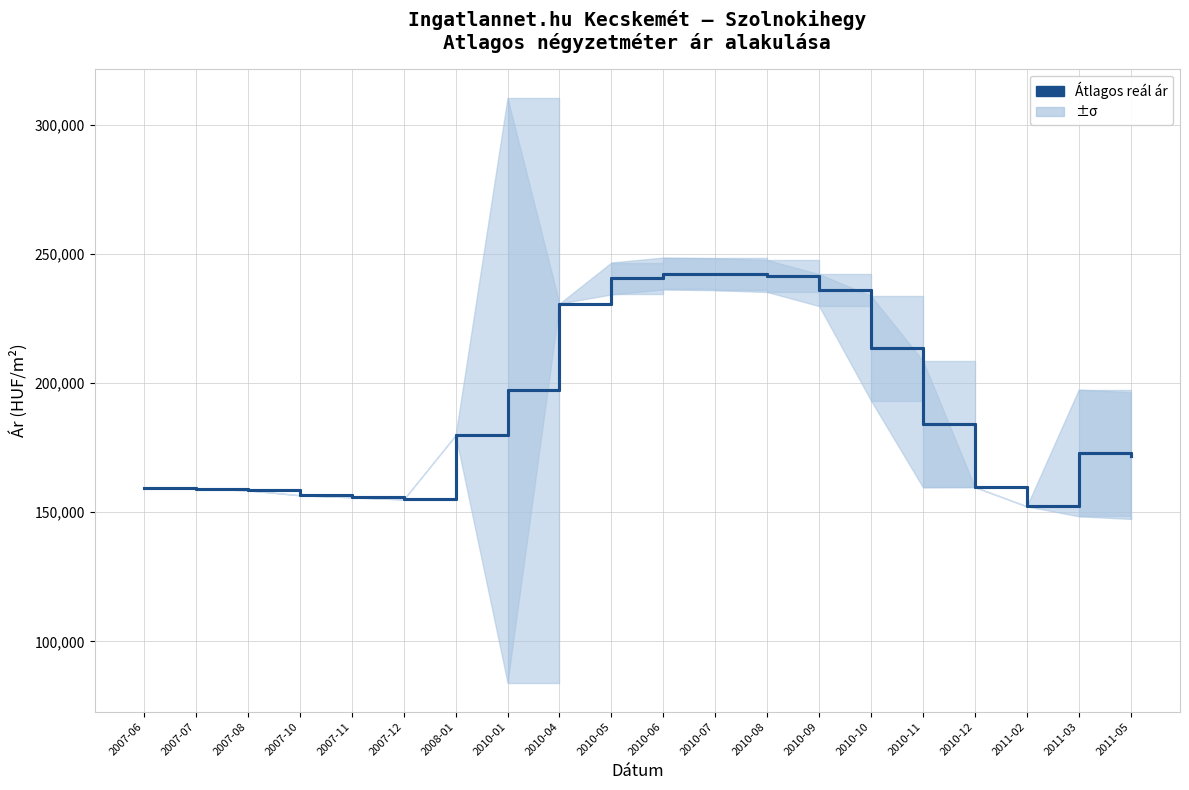

At which category does the chart reach its peak across all series?

2010-06